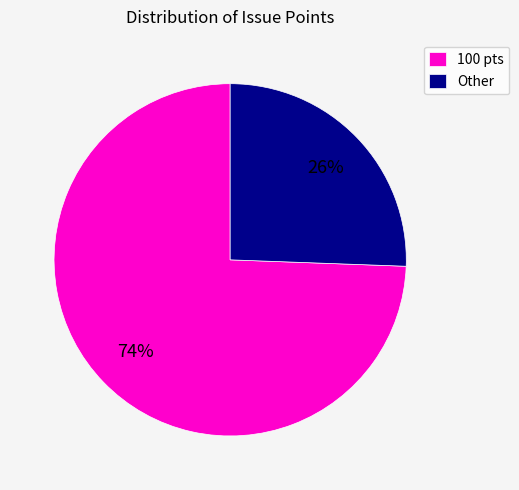

What percentage is the Other slice, to the nearest percent?

26%